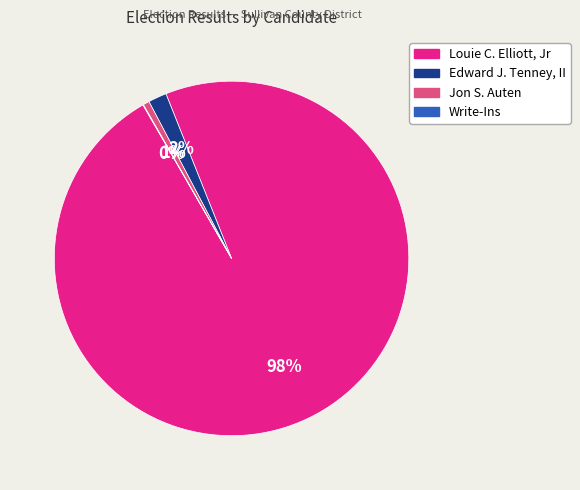

What is the largest slice in the pie chart?

Louie C. Elliott, Jr